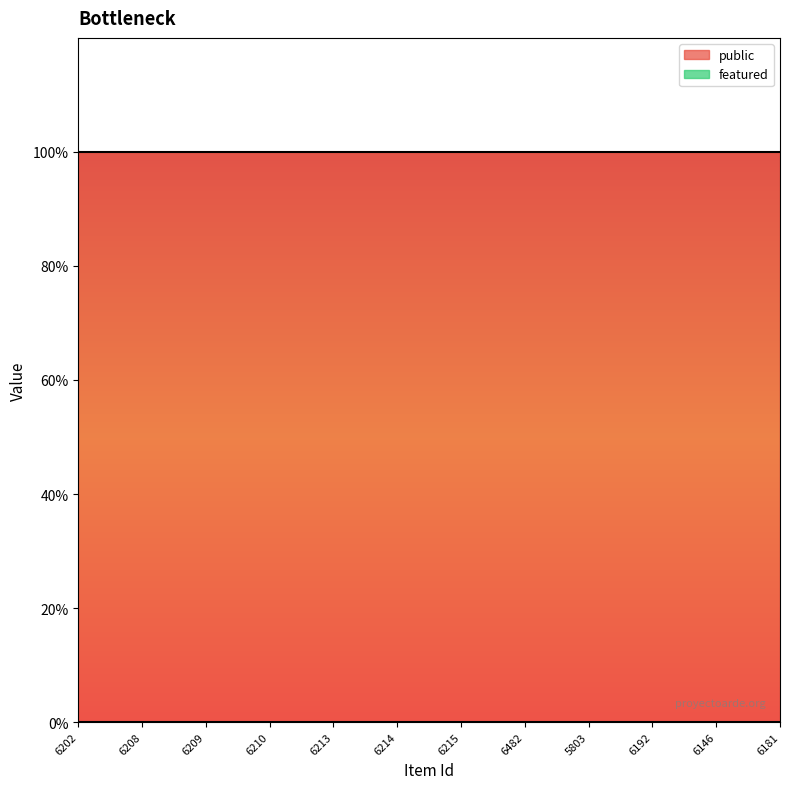

What is the total value across all series at 6213?

1